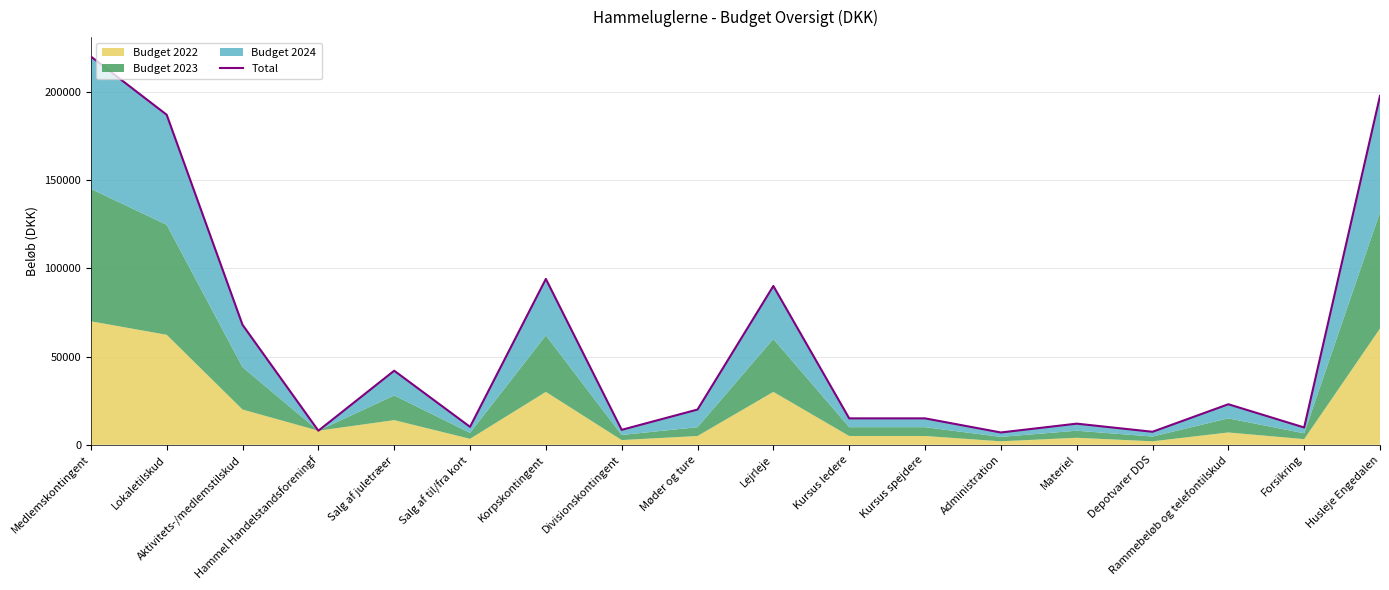

At which label does the data first exceed 20000?

Medlemskontingent